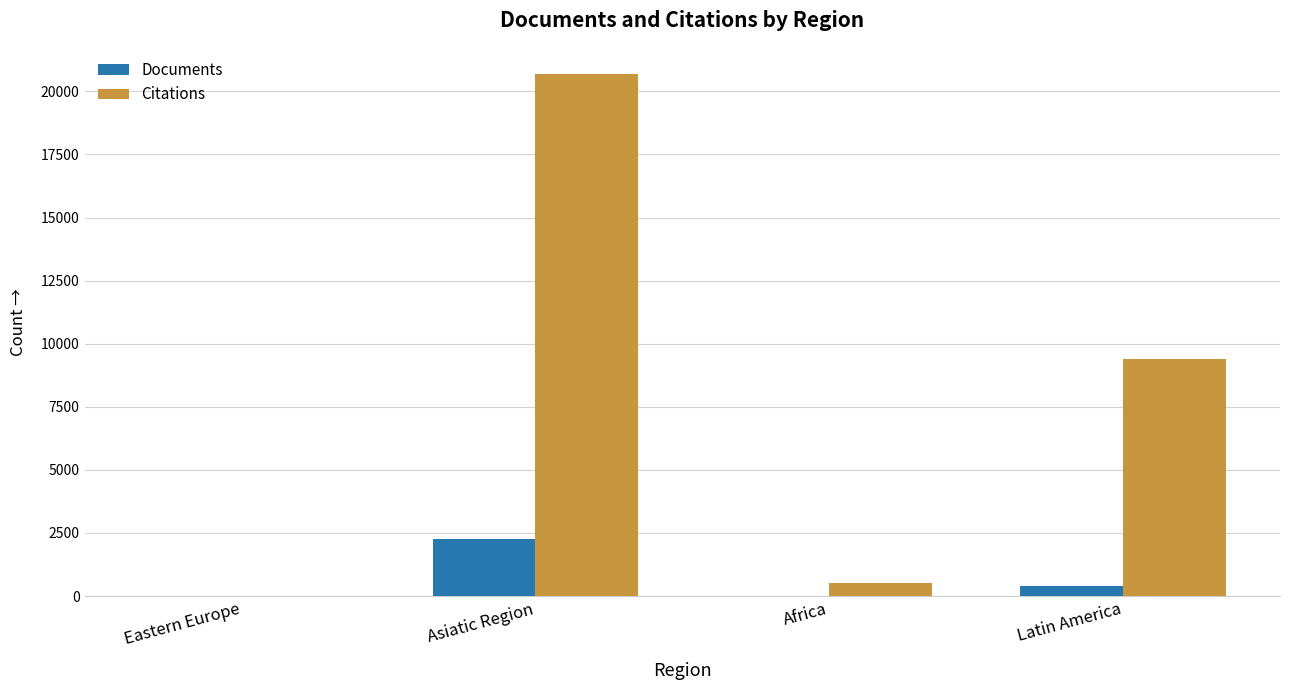

What is the spread (max minus min) of values at Africa?

483